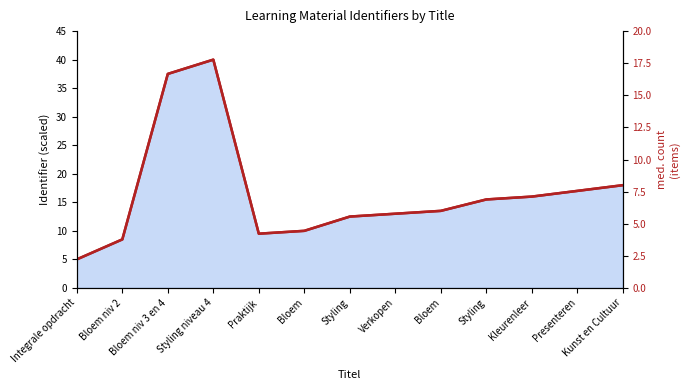

What is the lowest value of the Identifier trend series?

5.0